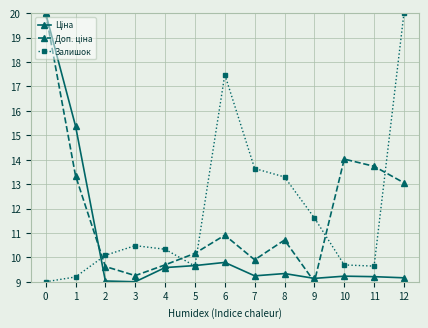

What is the total value across all series at 4?

29.6